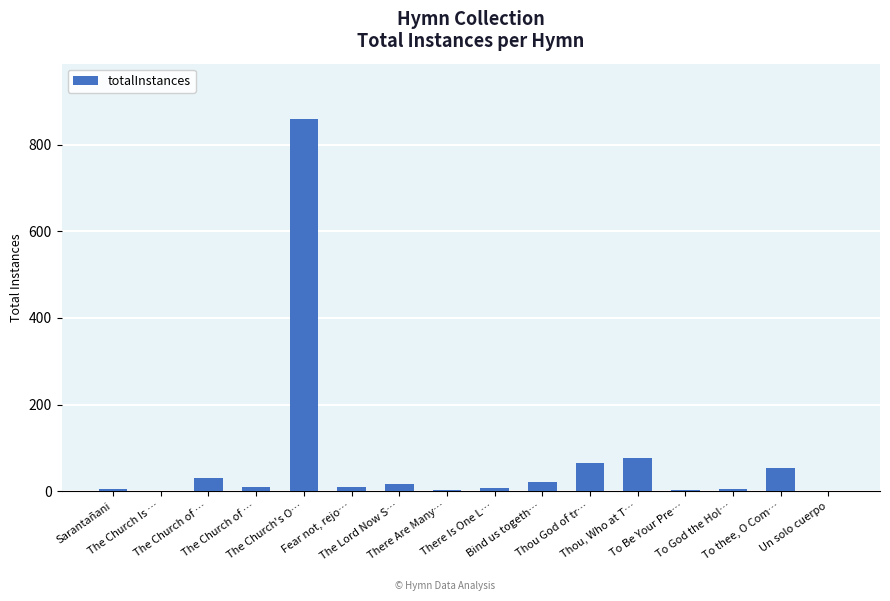

Reading left to right, list all the values displayed in this chart.

4	1	30	9	858	10	16	2	7	21	65	76	3	5	53	1